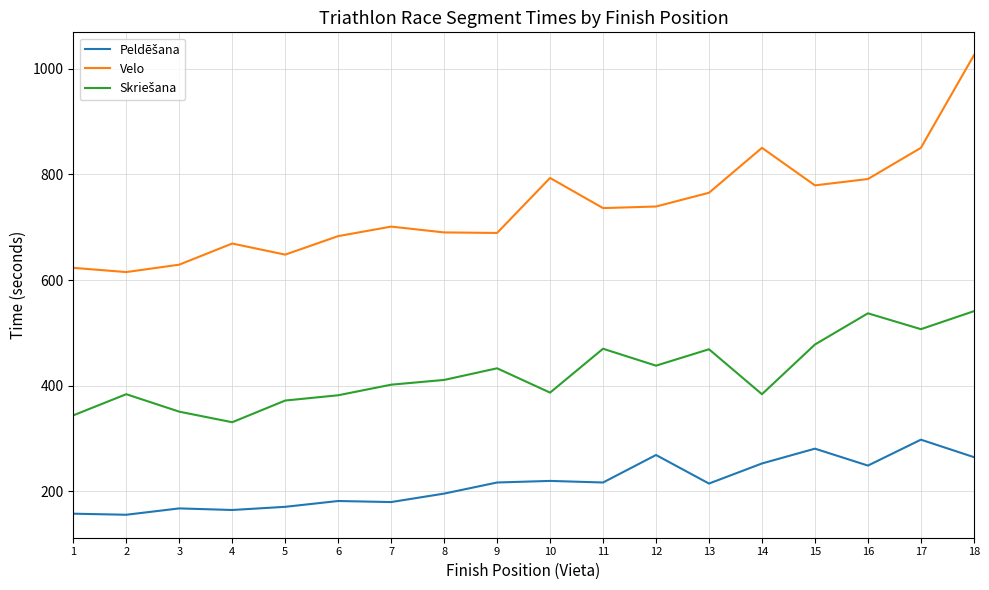

How many distinct data groups are displayed?

3